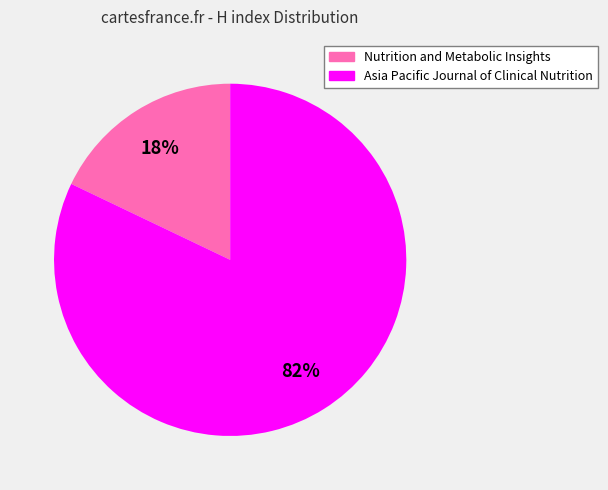

Which category accounts for the majority?

Asia Pacific Journal of Clinical Nutrition